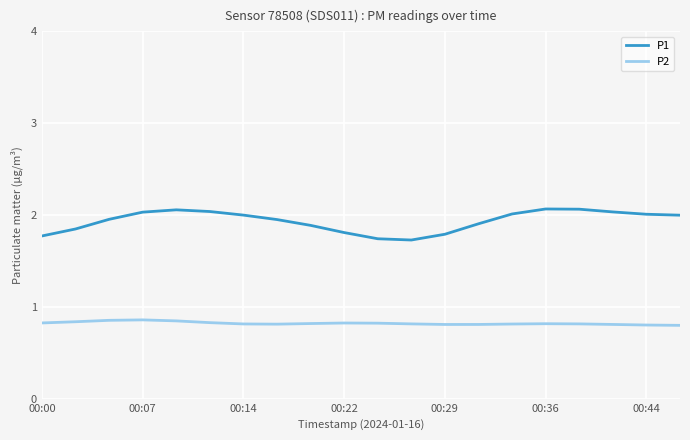

Which series has the largest total across all categories?

P1